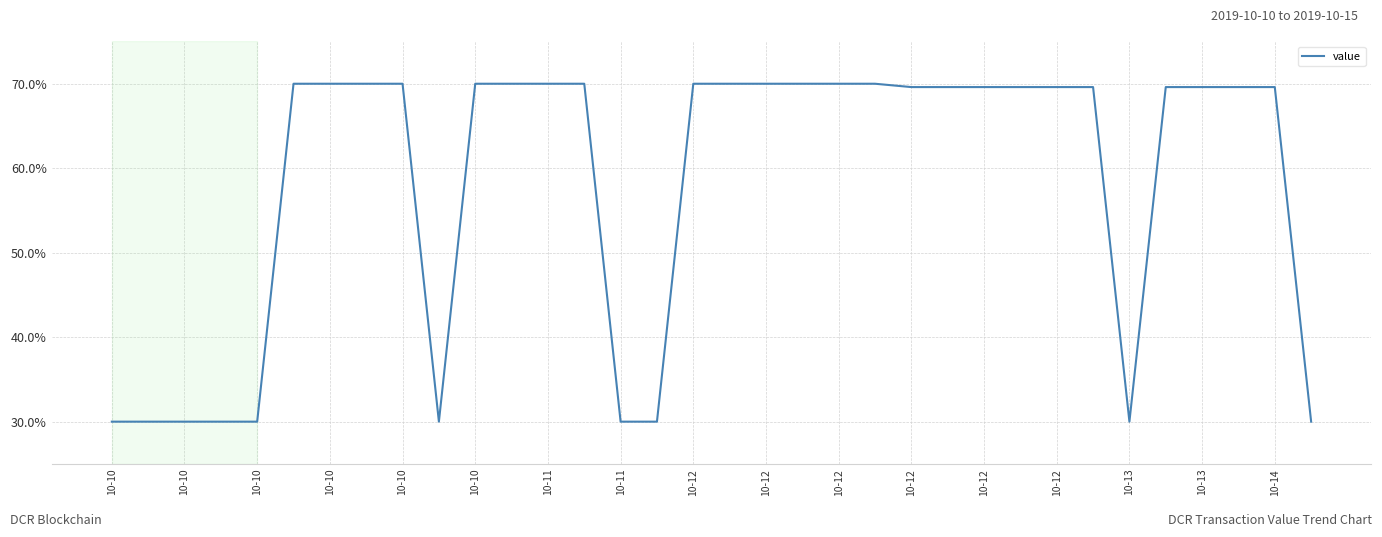

How many lines are shown in the chart?

1